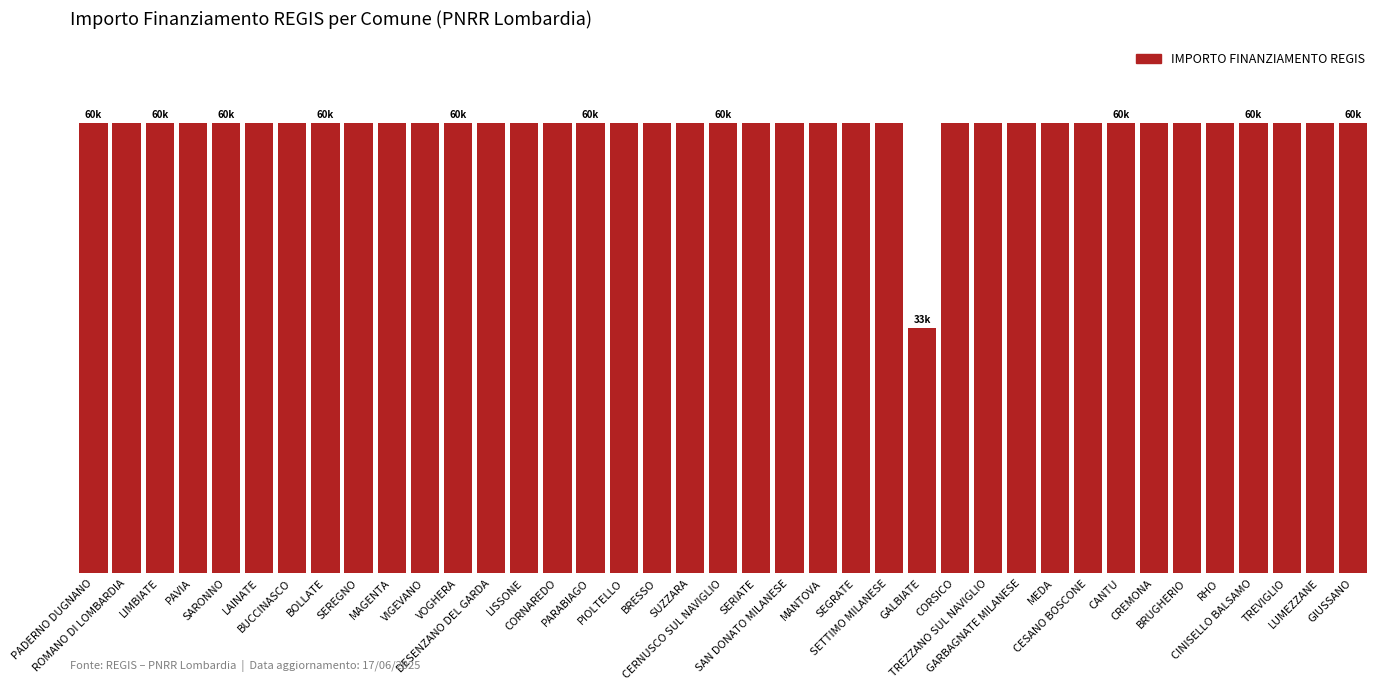

Is it true that the value at LAINATE is 97040?

False